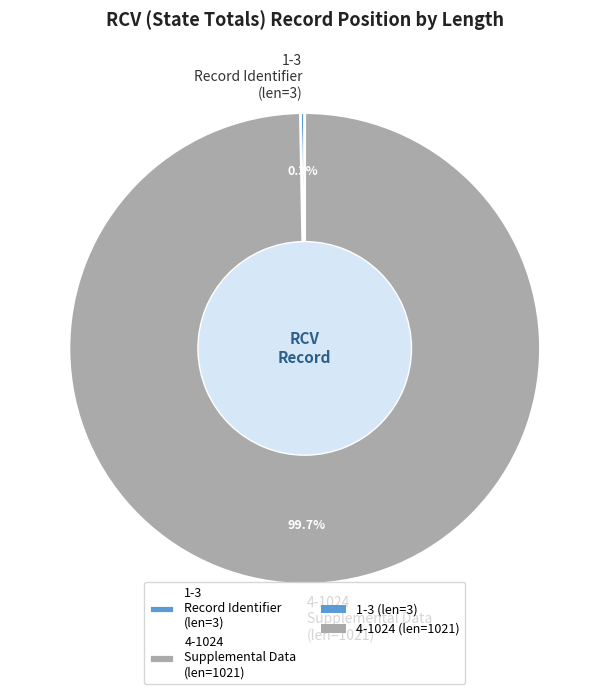

Rank the categories by value from lowest to highest.

1-3, 4-1024